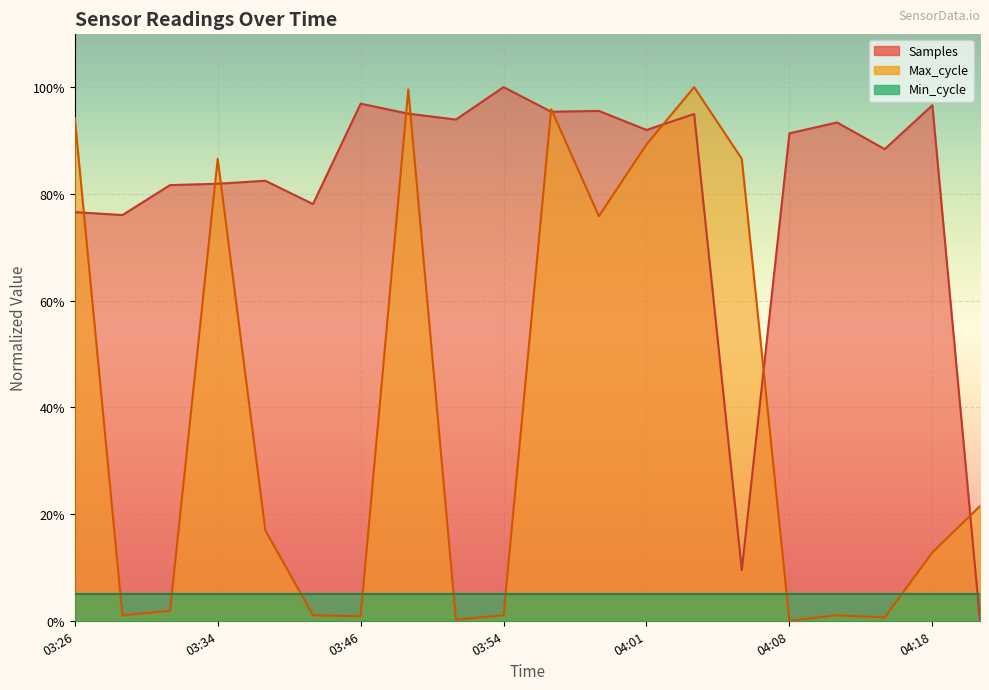

What is the label of the 4th point from the left?

03:34